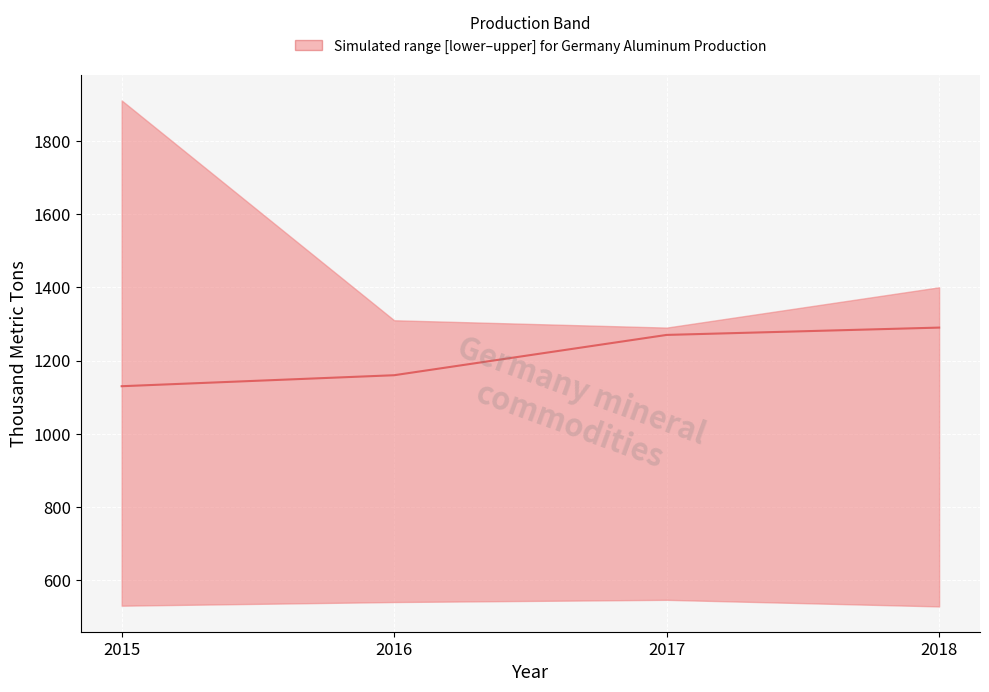

Reading right to left, list all the values displayed in this chart.

1290	1270	1160	1130